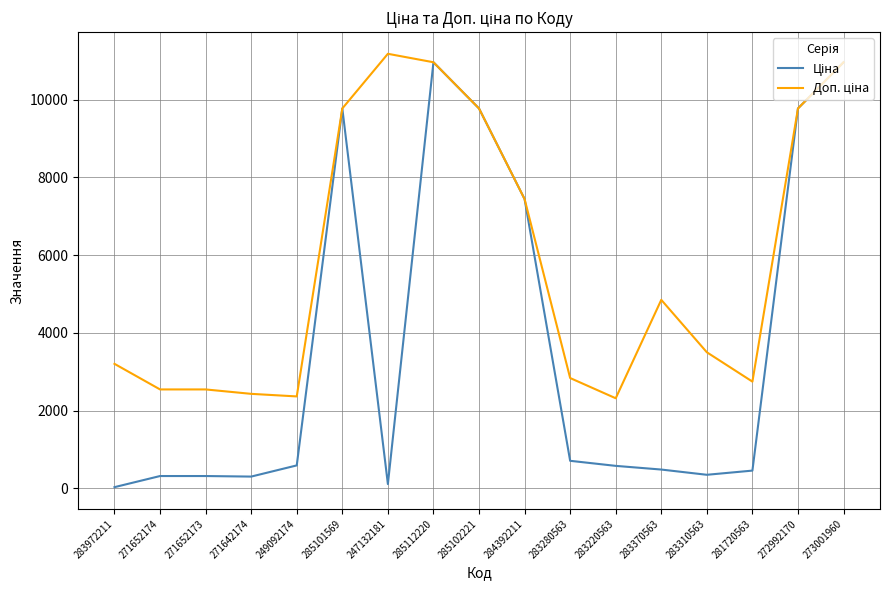

What is the total value across all series at 271652174?

2864.7